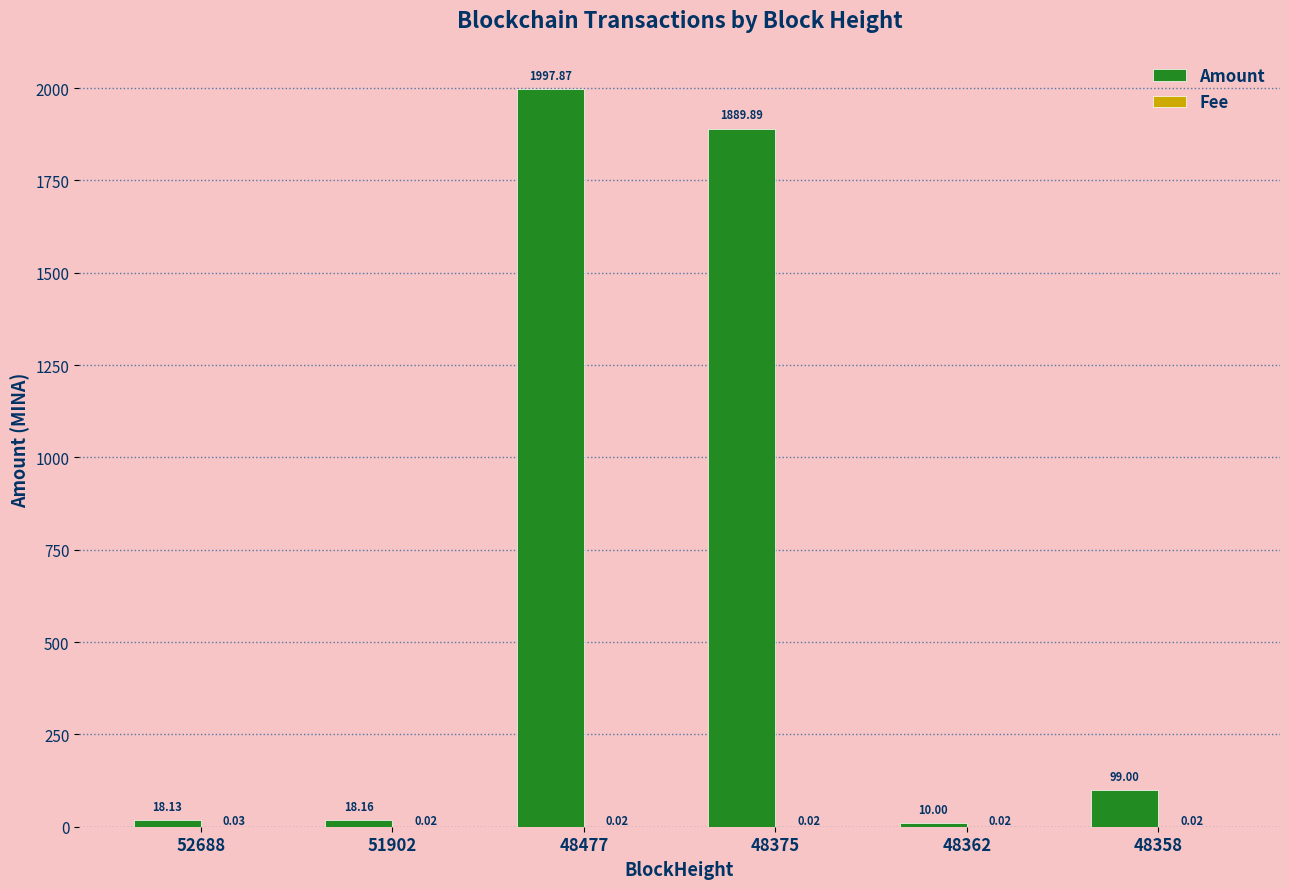

What is the sum of all Amount values?

4033.1